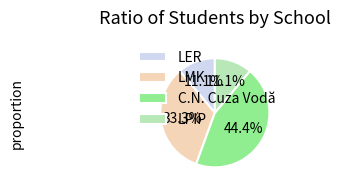

To the nearest percent, what percentage of the pie is LMK?

33%